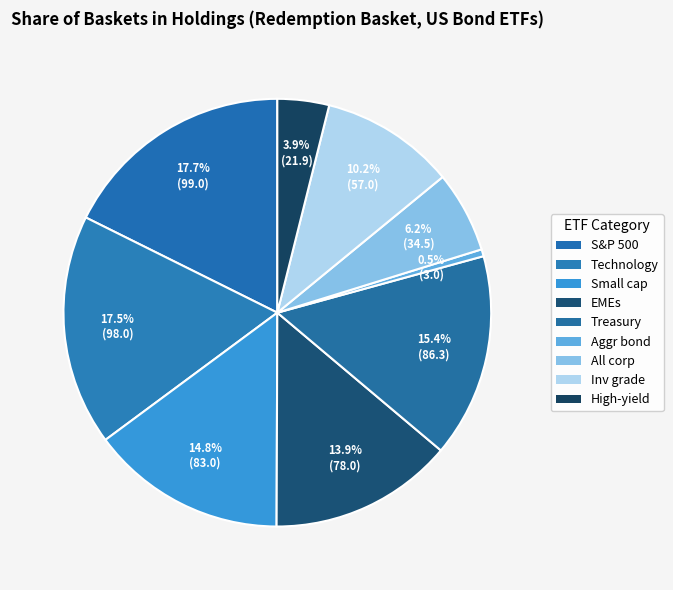

How many segments does this pie chart have?

9